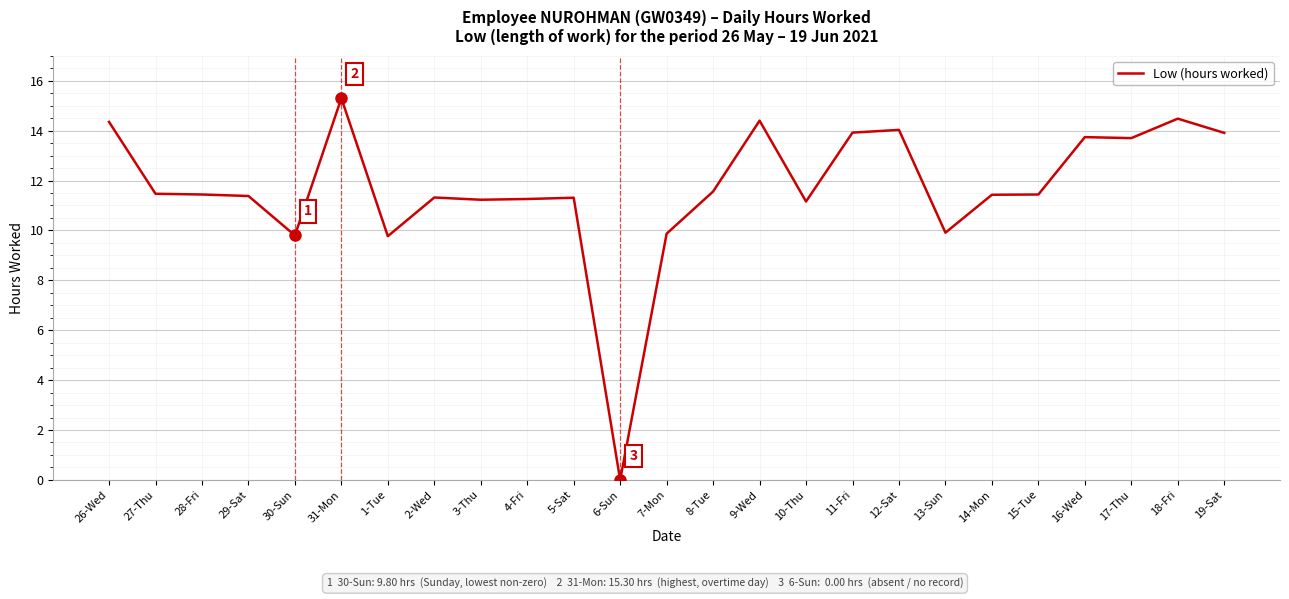

The value at 28-Fri is 11.4. True or false?

True